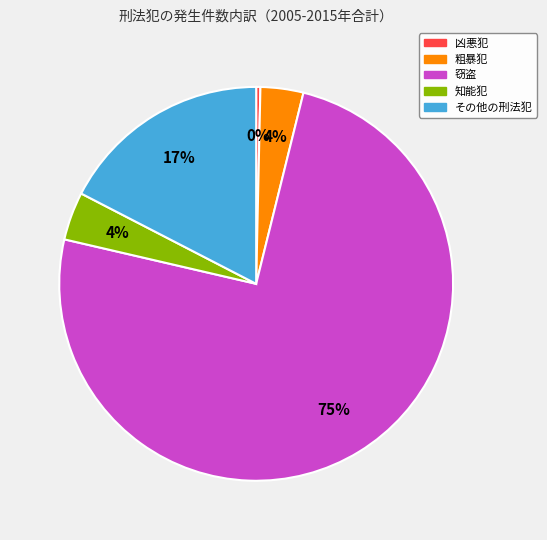

Is there a majority slice in this chart?

Yes